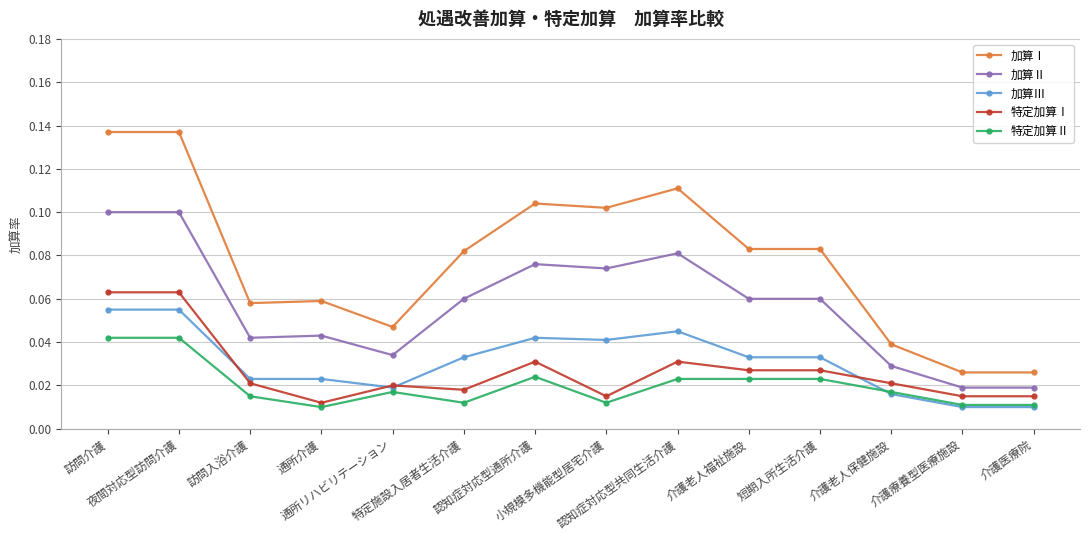

List the series in order of their peak value, highest first.

加算Ⅰ, 加算Ⅱ, 特定加算Ⅰ, 加算Ⅲ, 特定加算Ⅱ